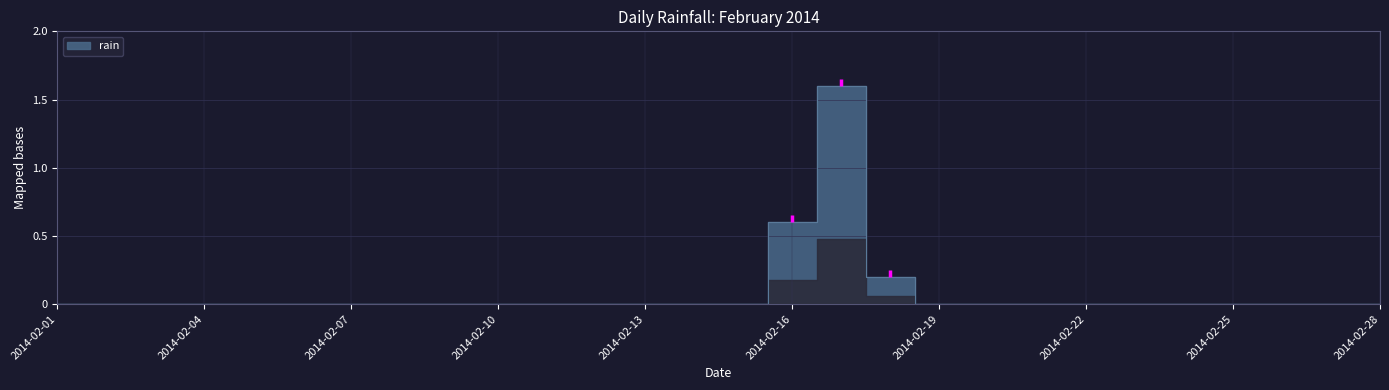

Reading left to right, what are all the values shown in this chart?

2014-02-01=0.0	2014-02-02=0.0	2014-02-03=0.0	2014-02-04=0.0	2014-02-05=0.0	2014-02-06=0.0	2014-02-07=0.0	2014-02-08=0.0	2014-02-09=0.0	2014-02-10=0.0	2014-02-11=0.0	2014-02-12=0.0	2014-02-13=0.0	2014-02-14=0.0	2014-02-15=0.0	2014-02-16=0.6	2014-02-17=1.6	2014-02-18=0.2	2014-02-19=0.0	2014-02-20=0.0	2014-02-21=0.0	2014-02-22=0.0	2014-02-23=0.0	2014-02-24=0.0	2014-02-25=0.0	2014-02-26=0.0	2014-02-27=0.0	2014-02-28=0.0